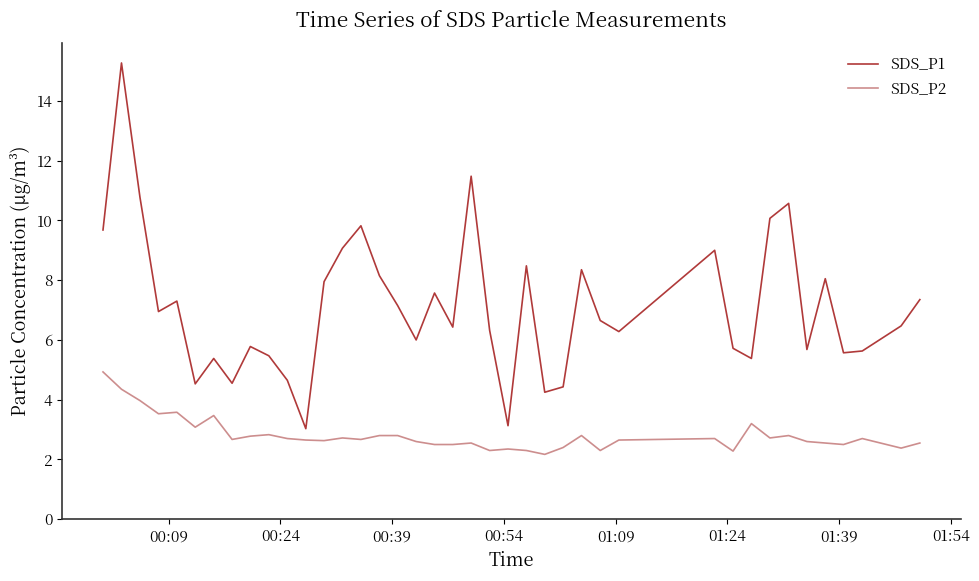

List the series in order of their peak value, lowest first.

SDS_P2, SDS_P1